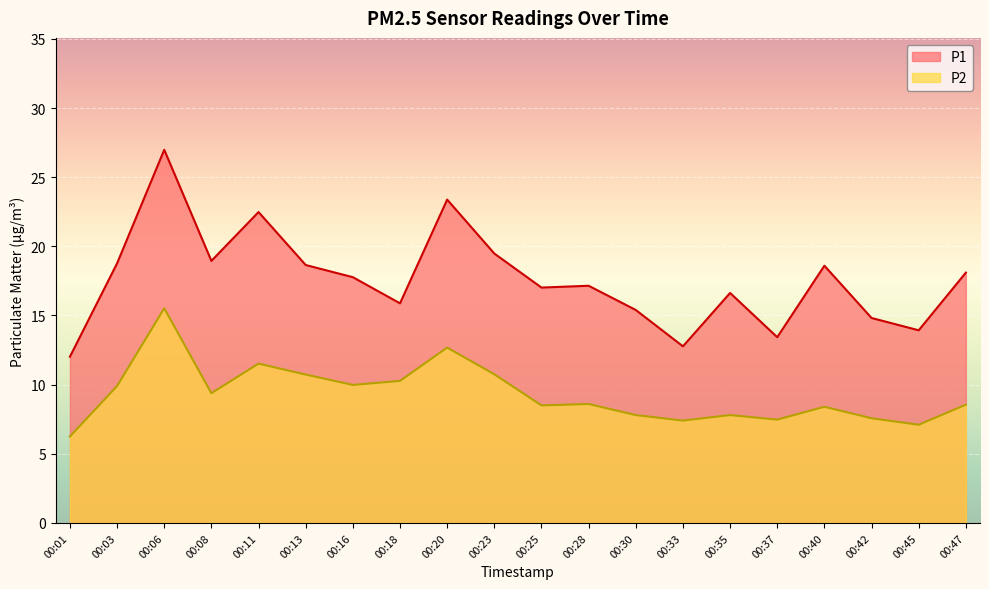

Which label corresponds to the largest value in the chart?

00:06